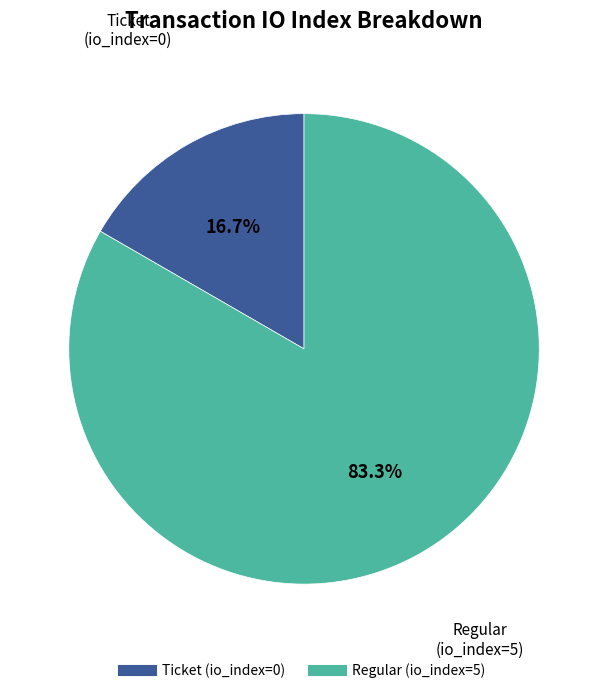

Which slice is the largest?

Regular (io_index=5)